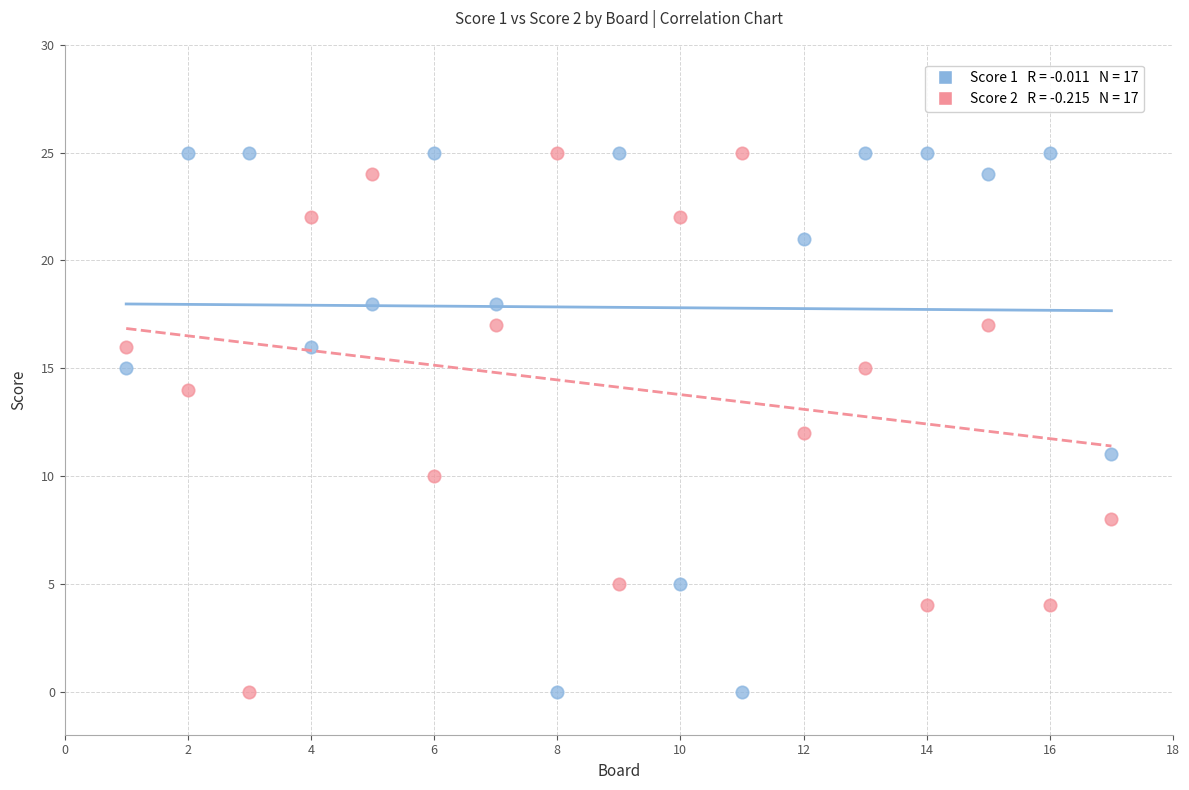

Across all data points, what is the range of X values (max minus min)?

16